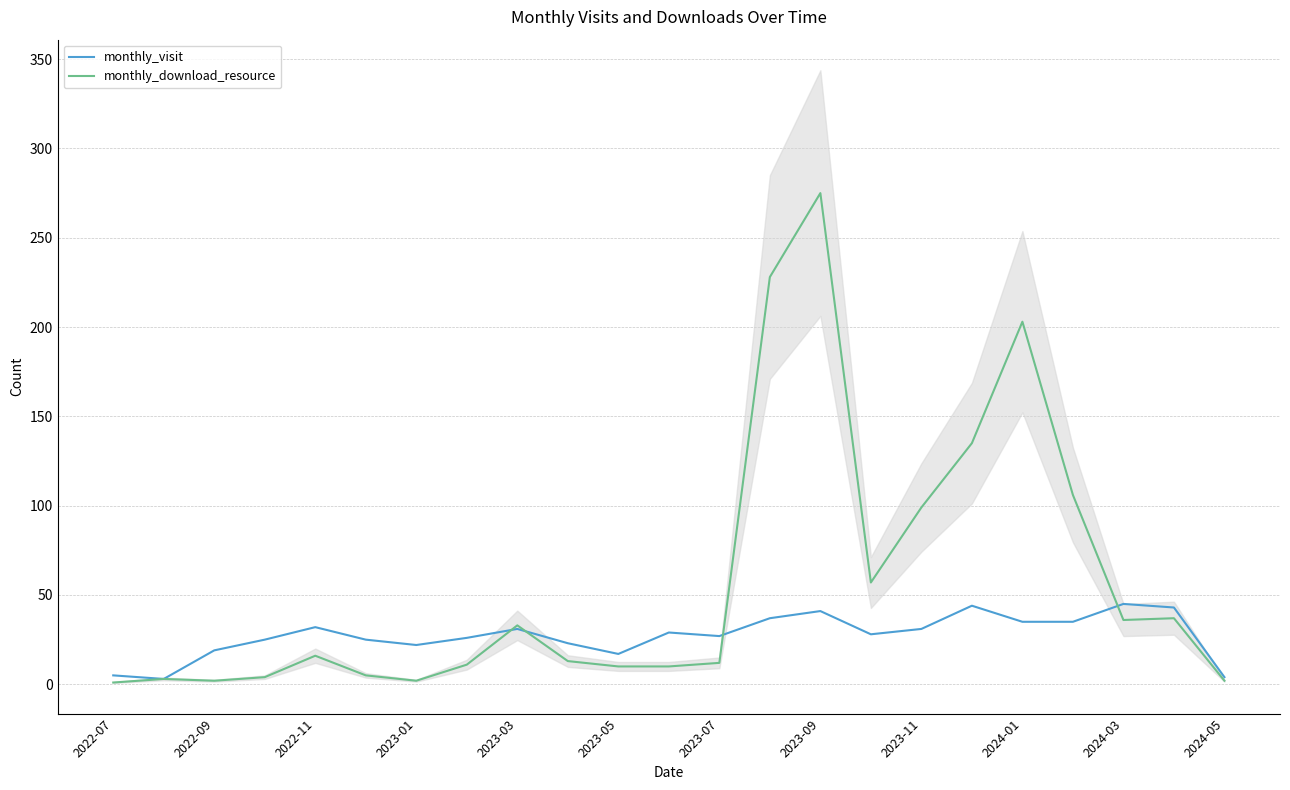

What is the maximum value for monthly_visit?

45